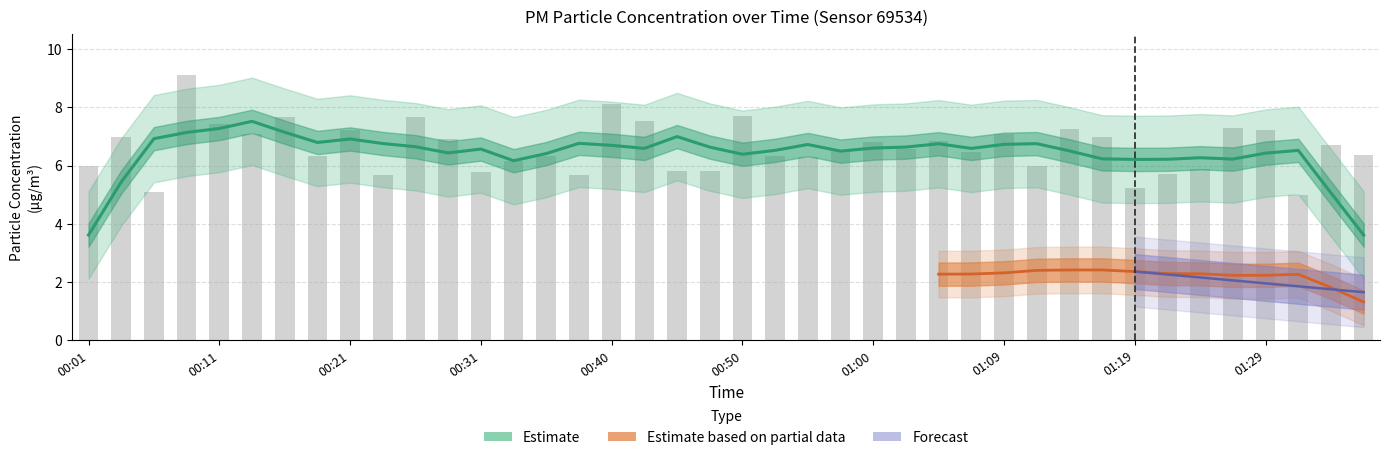

What is the smallest value displayed?

5.0